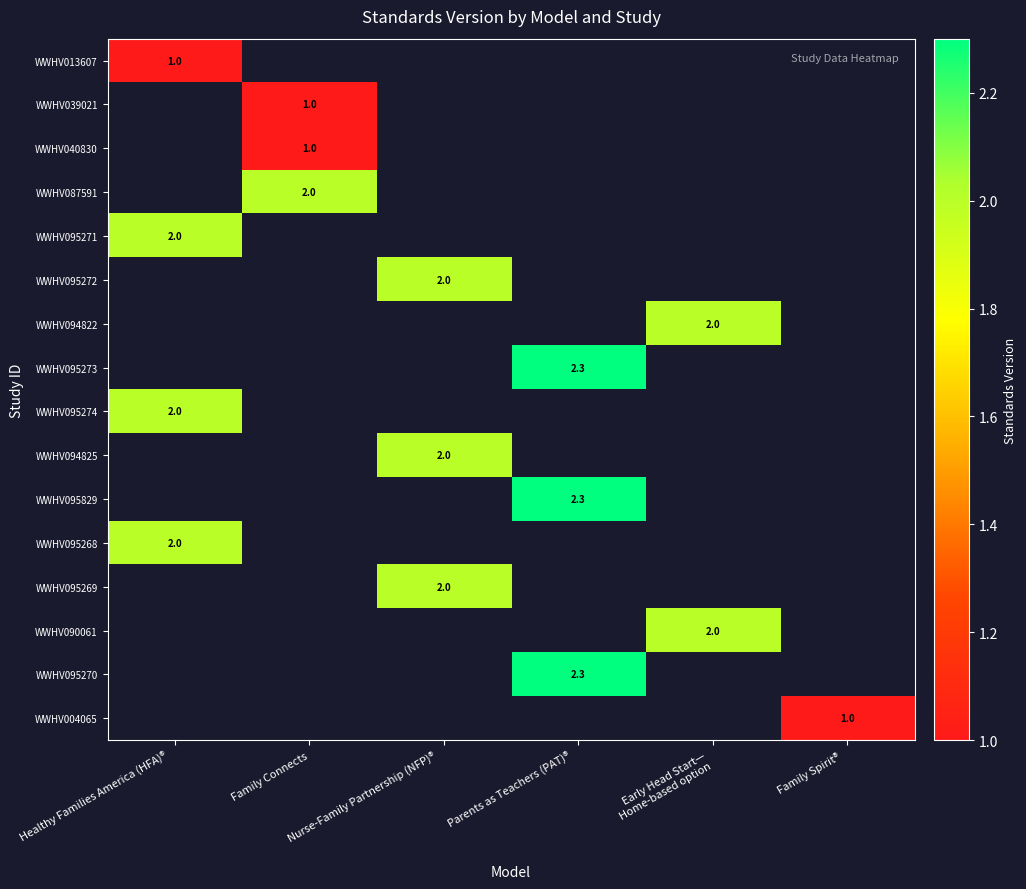

How many positive values does the WWHV095270 series have?

1